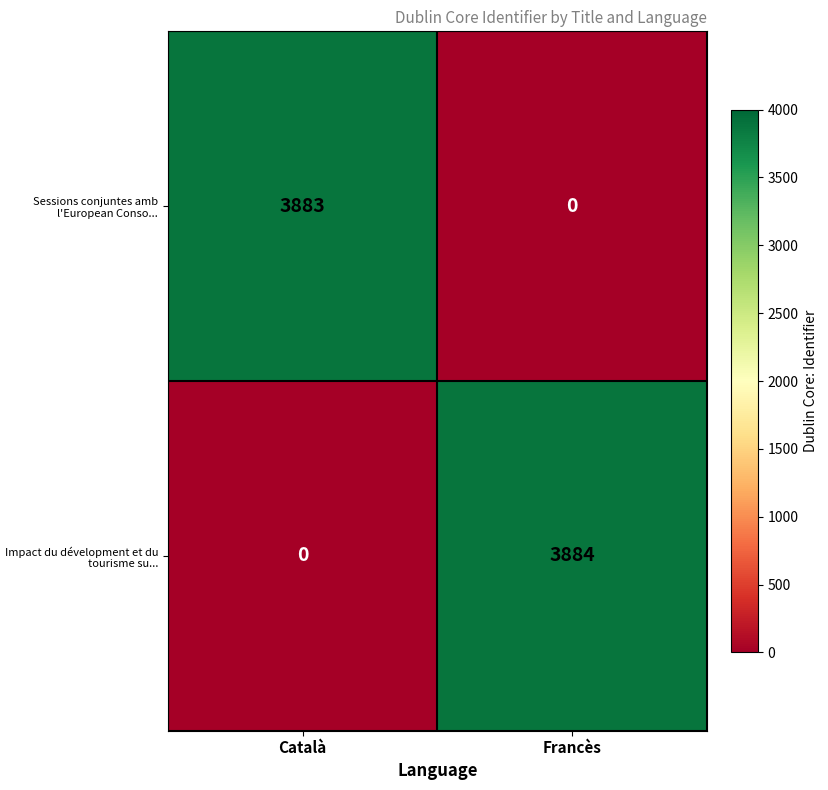

What is the maximum value shown in the chart?

3884